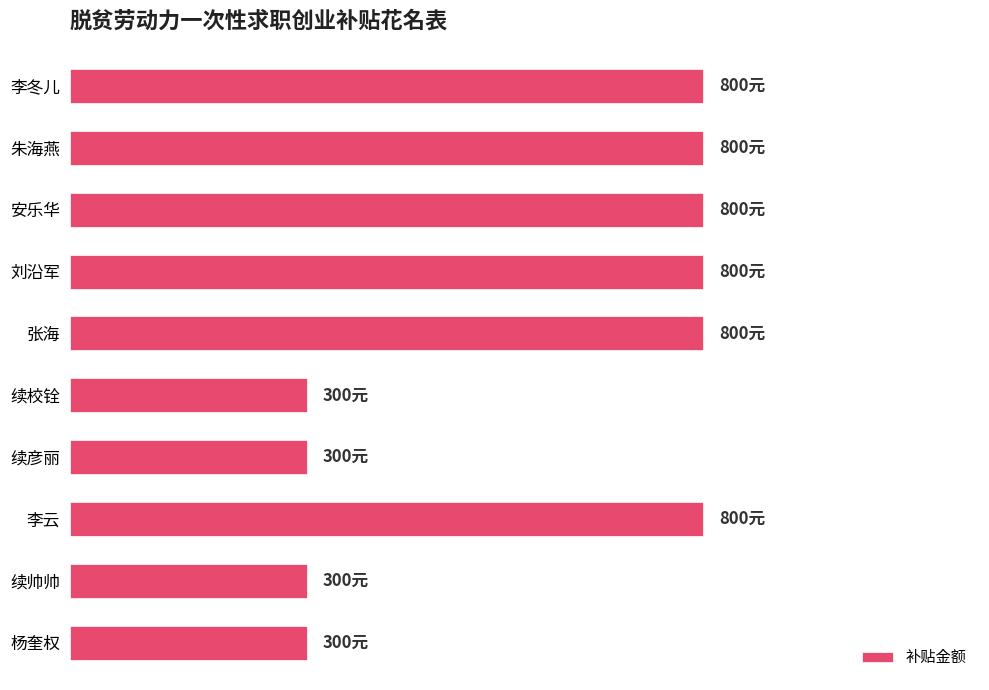

Are the bars horizontal?

Yes